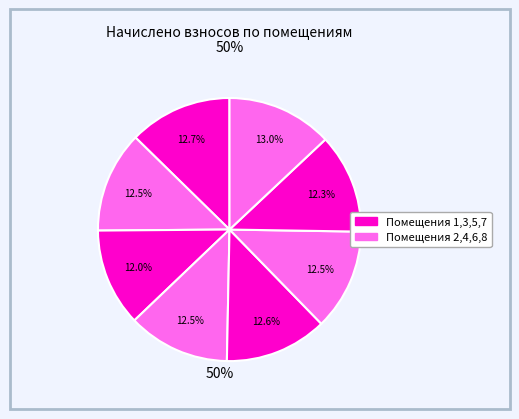

How many slices are in this pie chart?

8